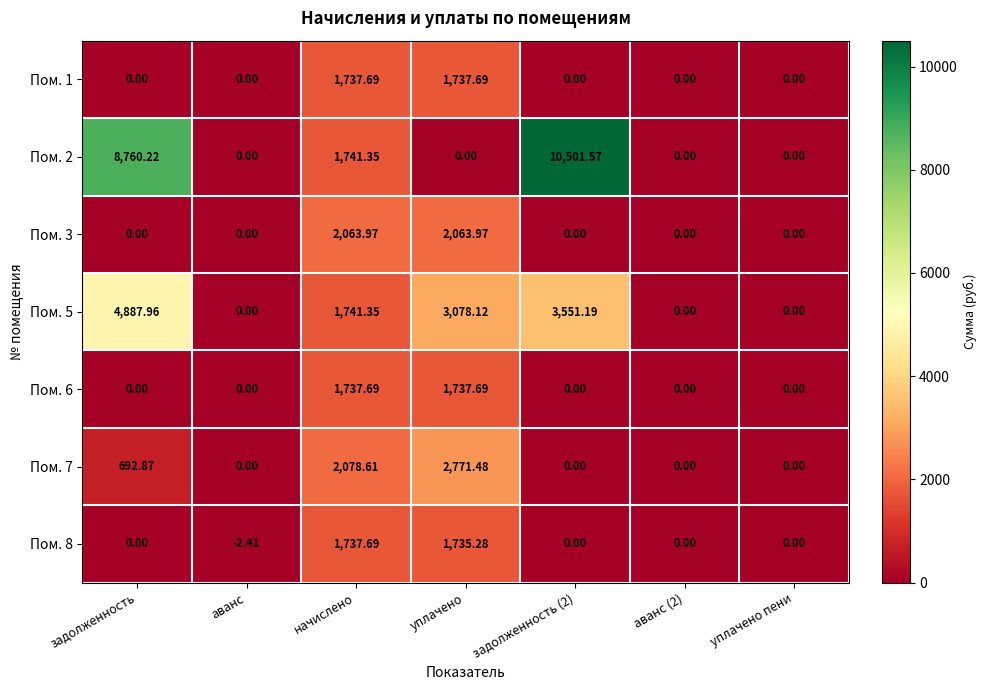

At which label is Пом. 7 closest to 1385?

задолженность